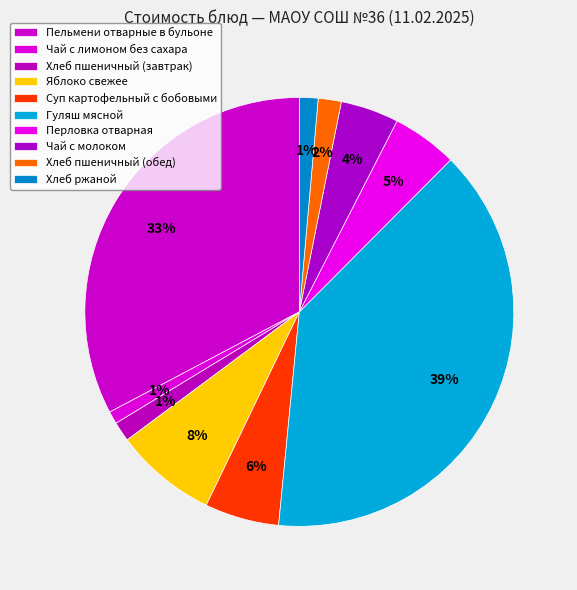

True or false: Пельмени отварные в бульоне accounts for 33% of the total.

True